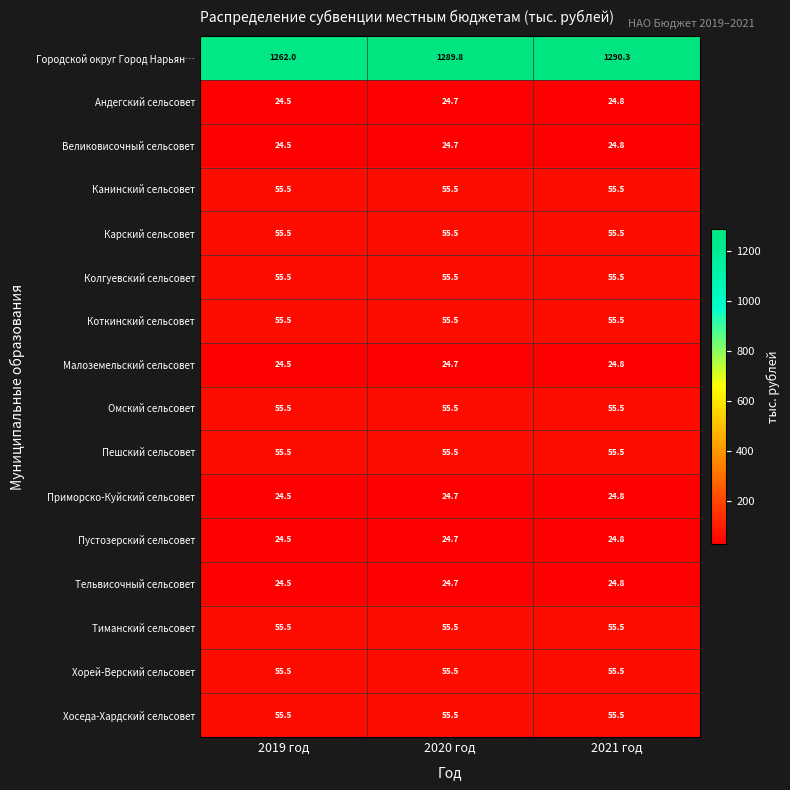

What is the greatest value displayed?

1290.3